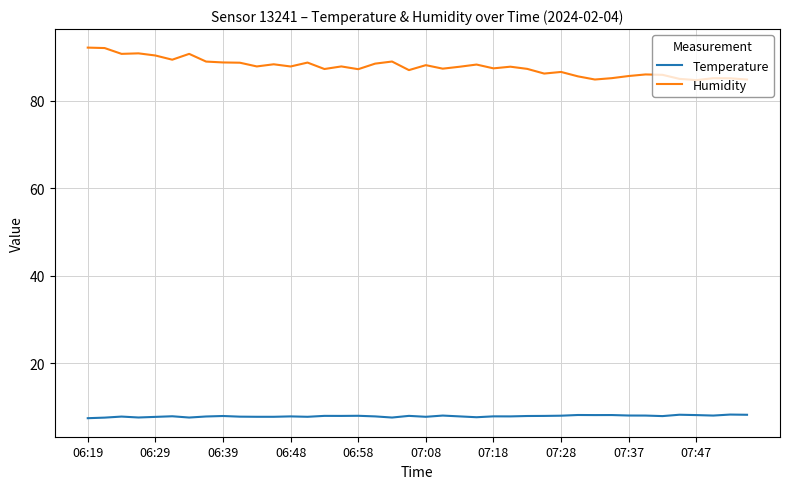

What is the minimum value for Humidity?

84.8